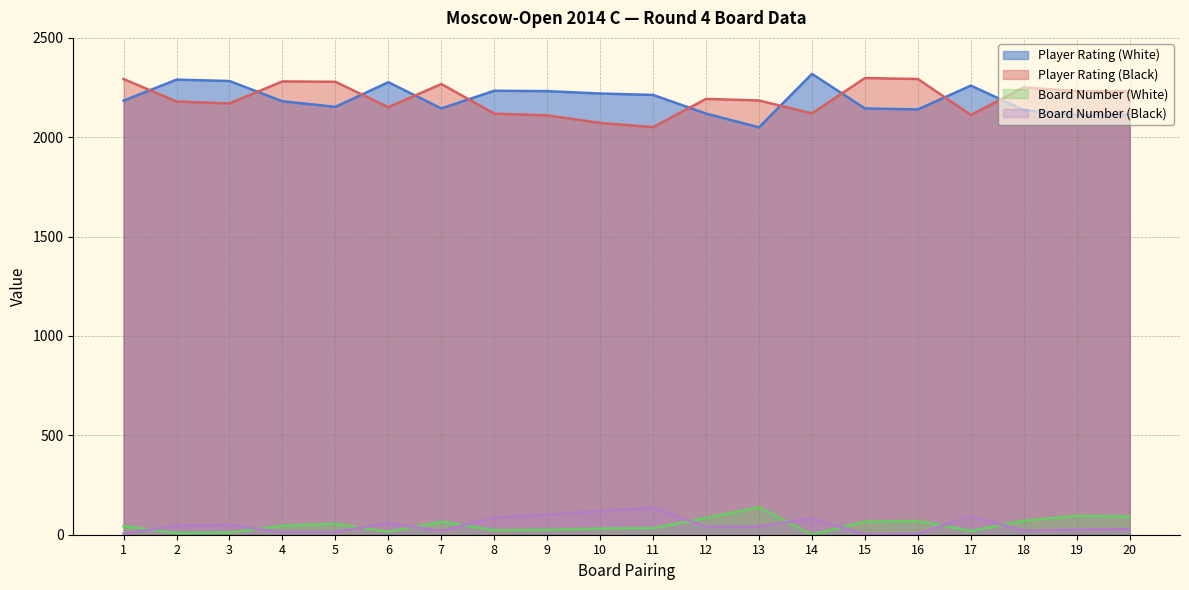

How many lines are shown in the chart?

4